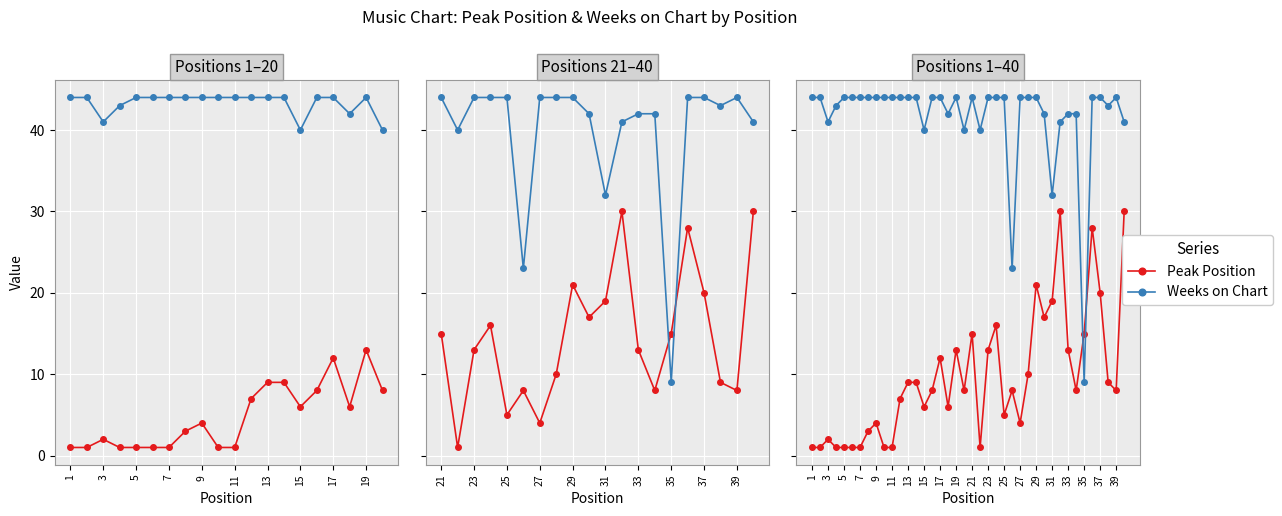

What is the maximum value shown in the chart?

44